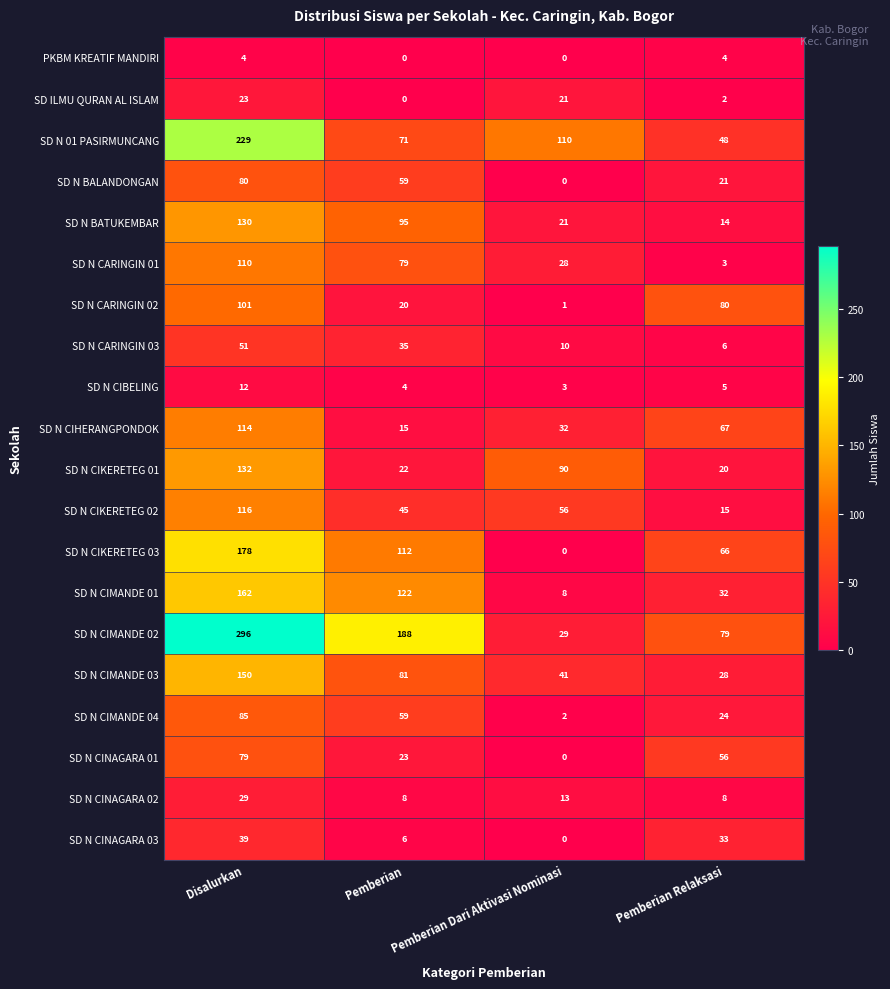

Count the SD N CINAGARA 02 values in the range 8 to 29.

4